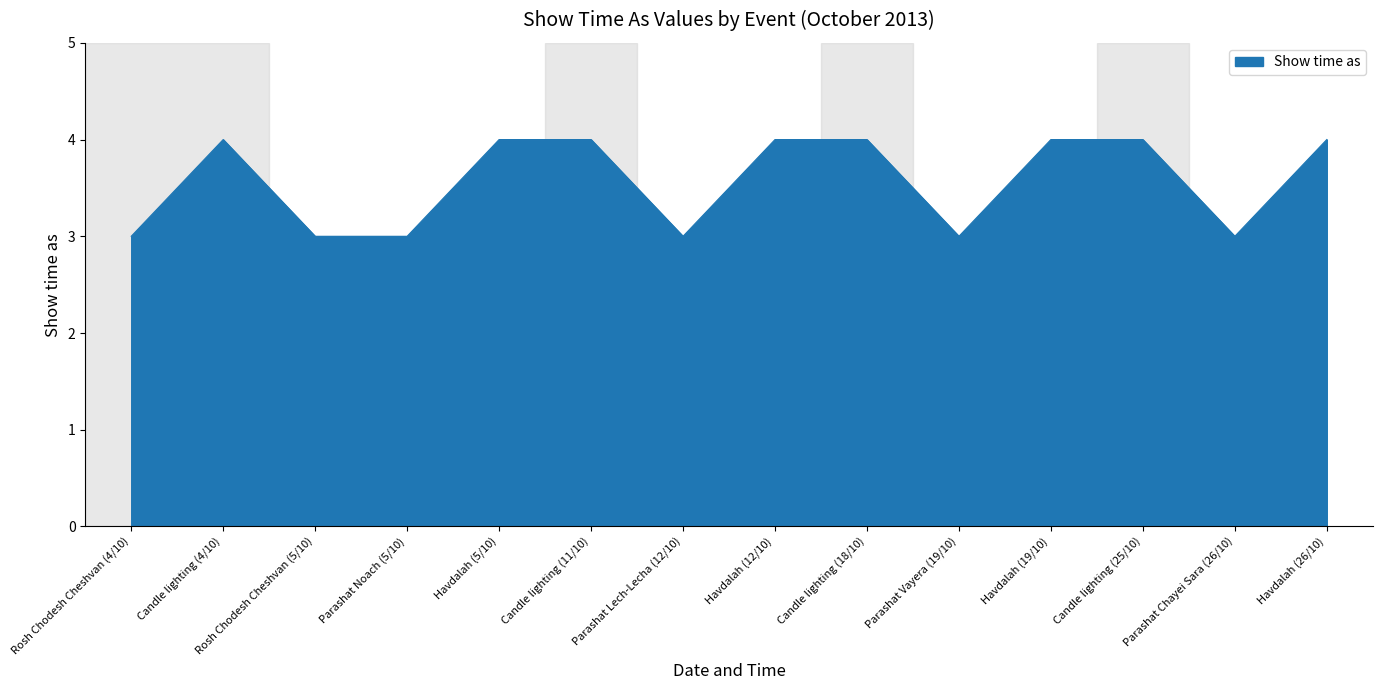

What is the sum of the values at Candle lighting (4/10) and Havdalah (5/10)?

8